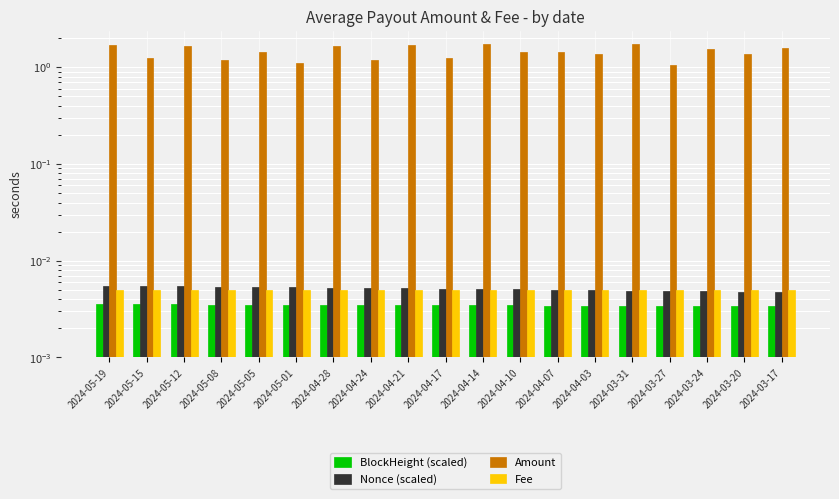

Reading left to right, list all the values displayed in this chart.

BlockHeight (scaled): 0.0	0.0	0.0	0.0	0.0	0.0	0.0	0.0	0.0	0.0	0.0	0.0	0.0	0.0	0.0	0.0	0.0	0.0	0.0
Nonce (scaled): 0.0	0.0	0.0	0.0	0.0	0.0	0.0	0.0	0.0	0.0	0.0	0.0	0.0	0.0	0.0	0.0	0.0	0.0	0.0
Amount: 1.7	1.2	1.6	1.2	1.4	1.1	1.7	1.2	1.7	1.3	1.7	1.4	1.4	1.4	1.7	1.0	1.5	1.4	1.6
Fee: 0.0	0.0	0.0	0.0	0.0	0.0	0.0	0.0	0.0	0.0	0.0	0.0	0.0	0.0	0.0	0.0	0.0	0.0	0.0